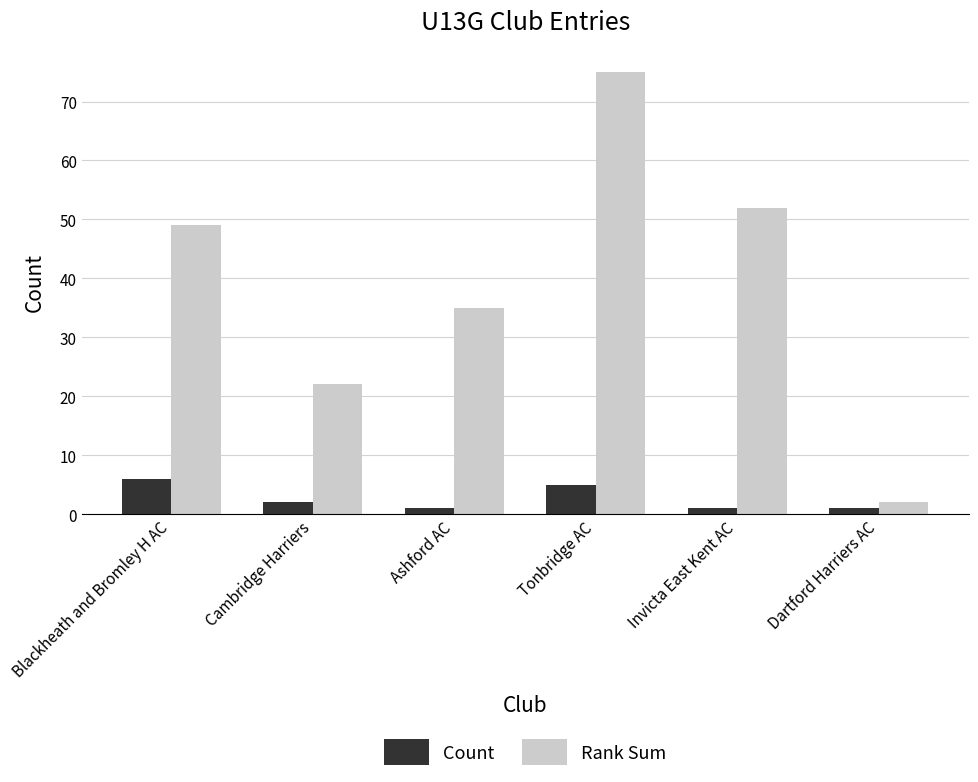

What is the value of the Count bar at the 4th from the left?

5